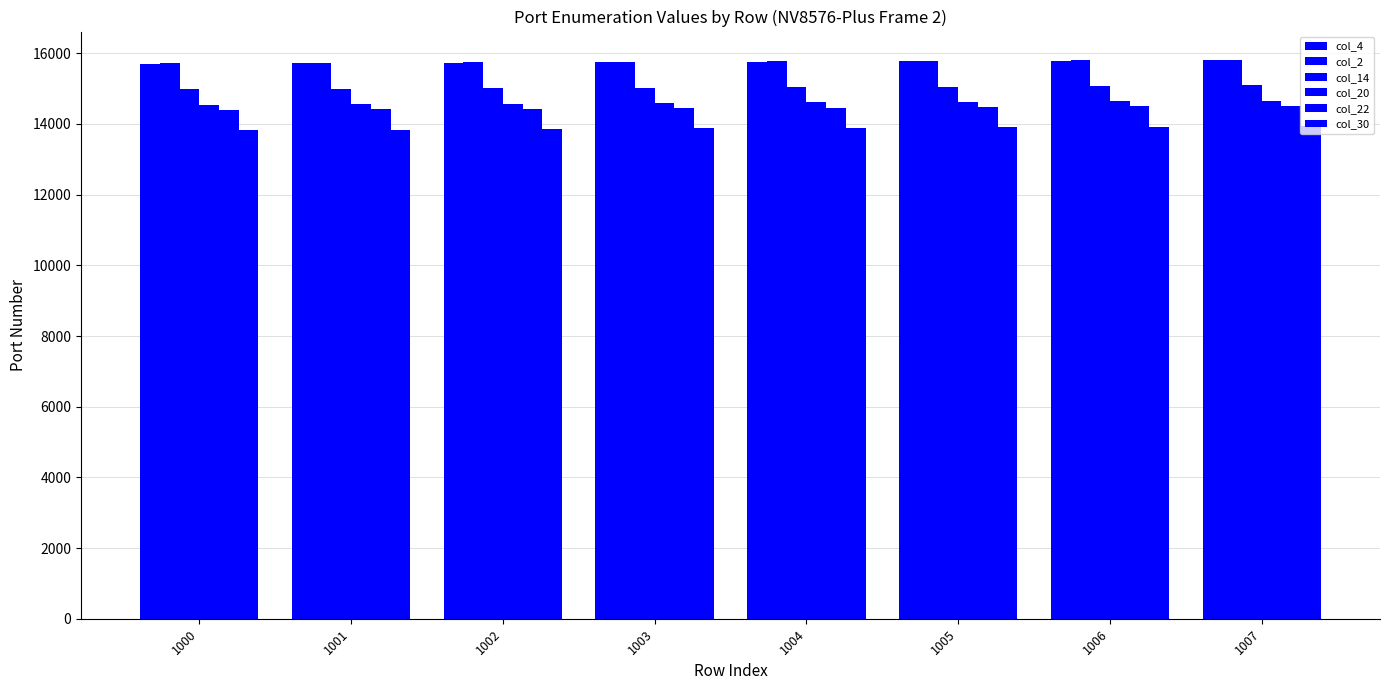

What is the difference between the maximum and minimum values in the col_22 series?

112